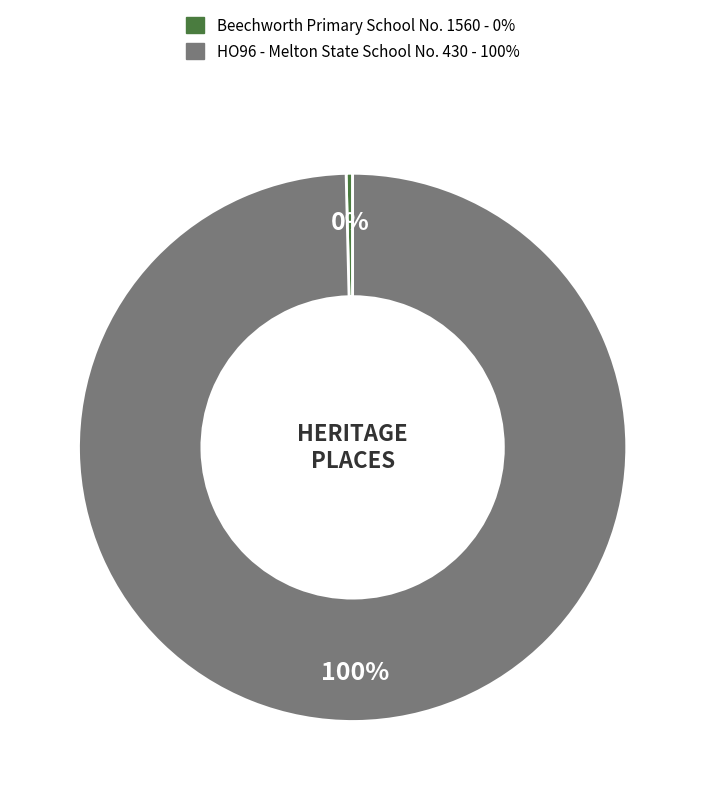

To the nearest percent, what is the average slice percentage?

50%